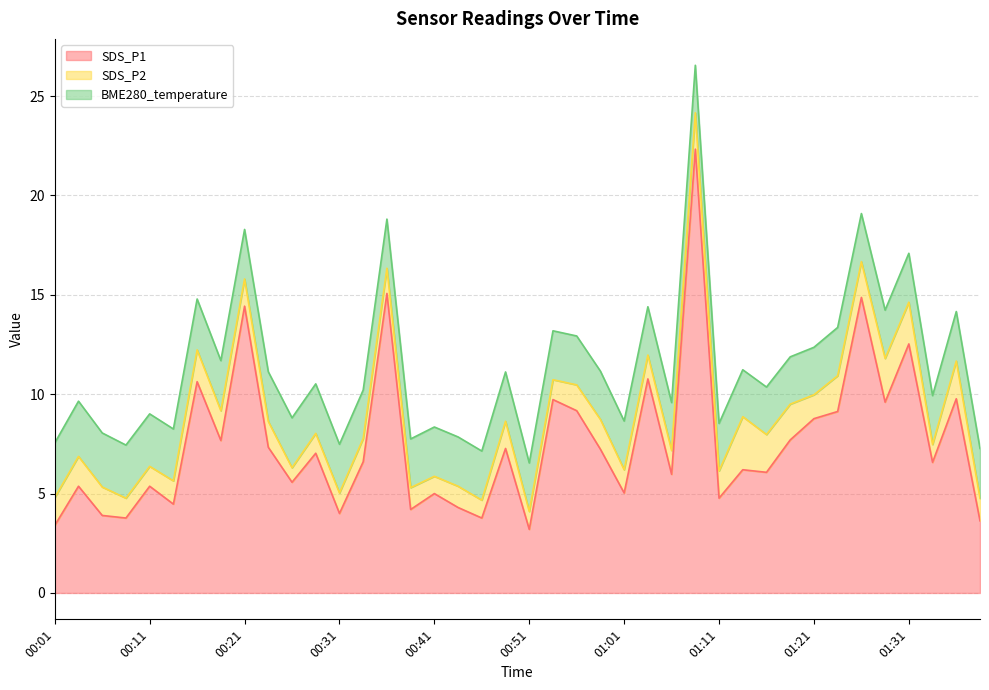

True or false: SDS_P1 has a value of 5.0 at 01:01.

True